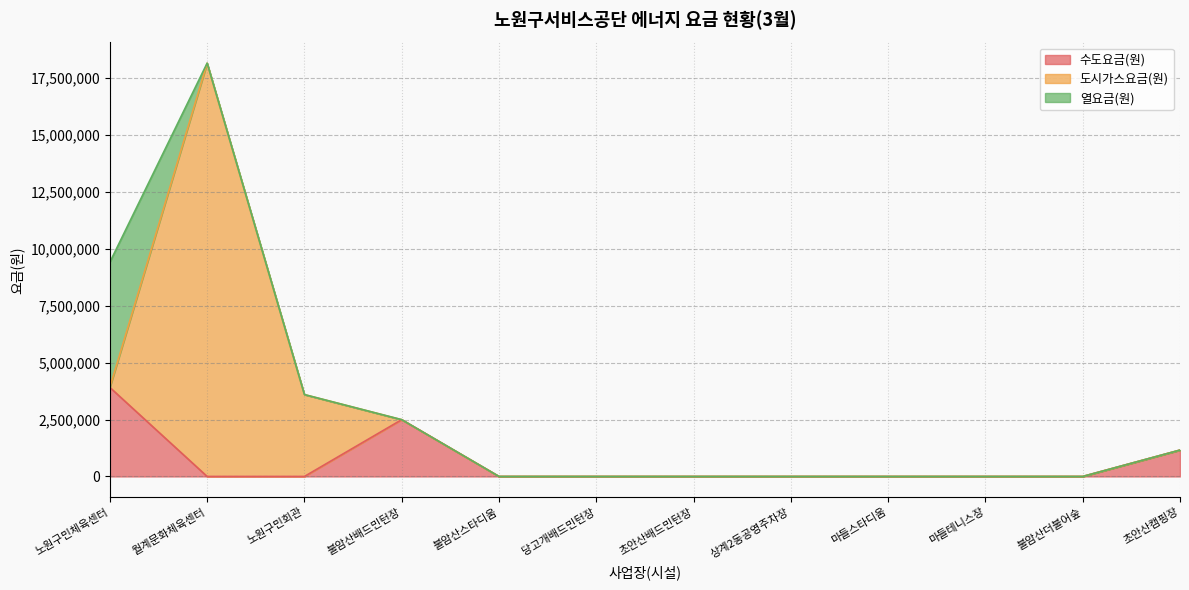

Count the number of categories in the chart.

12